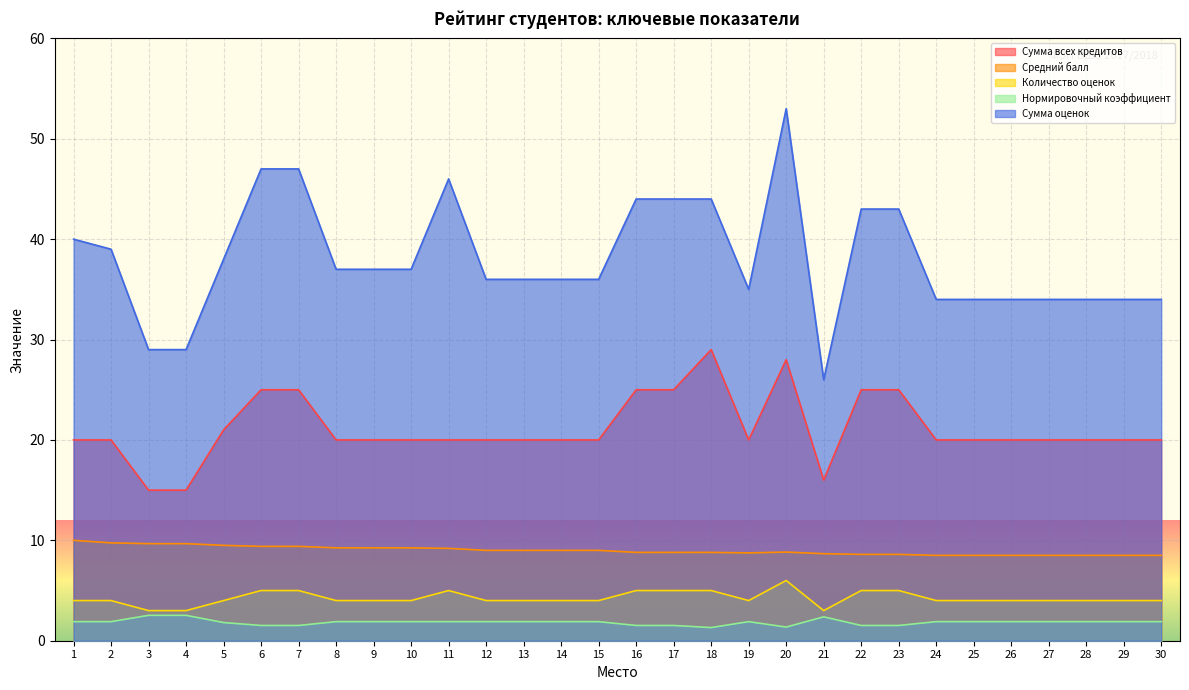

What is the approximate value of Количество оценок at 9?

4.0